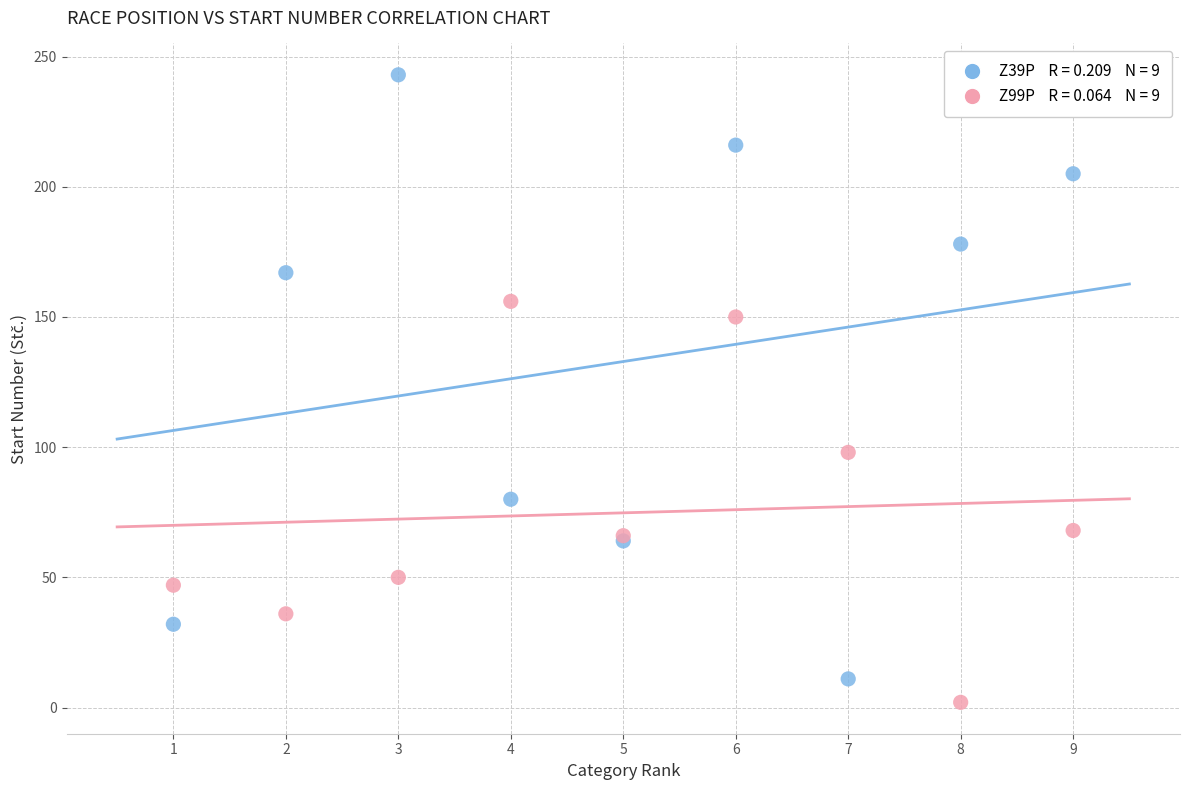

Across all series, what Y value is closest to 122?

98